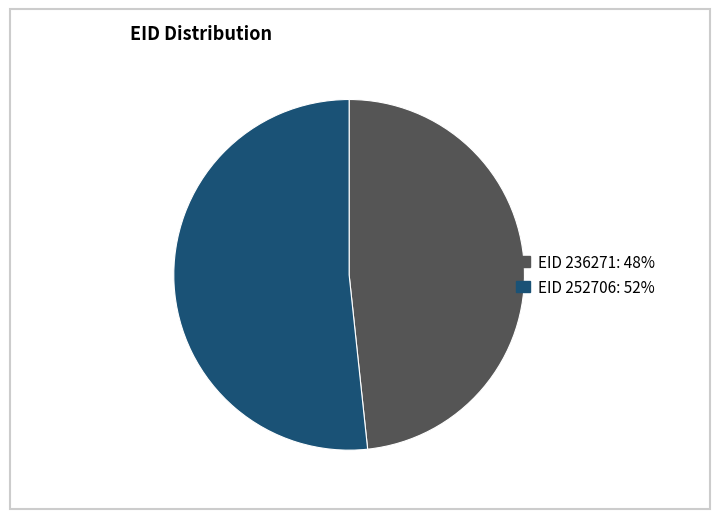

Does any single category account for the majority?

Yes